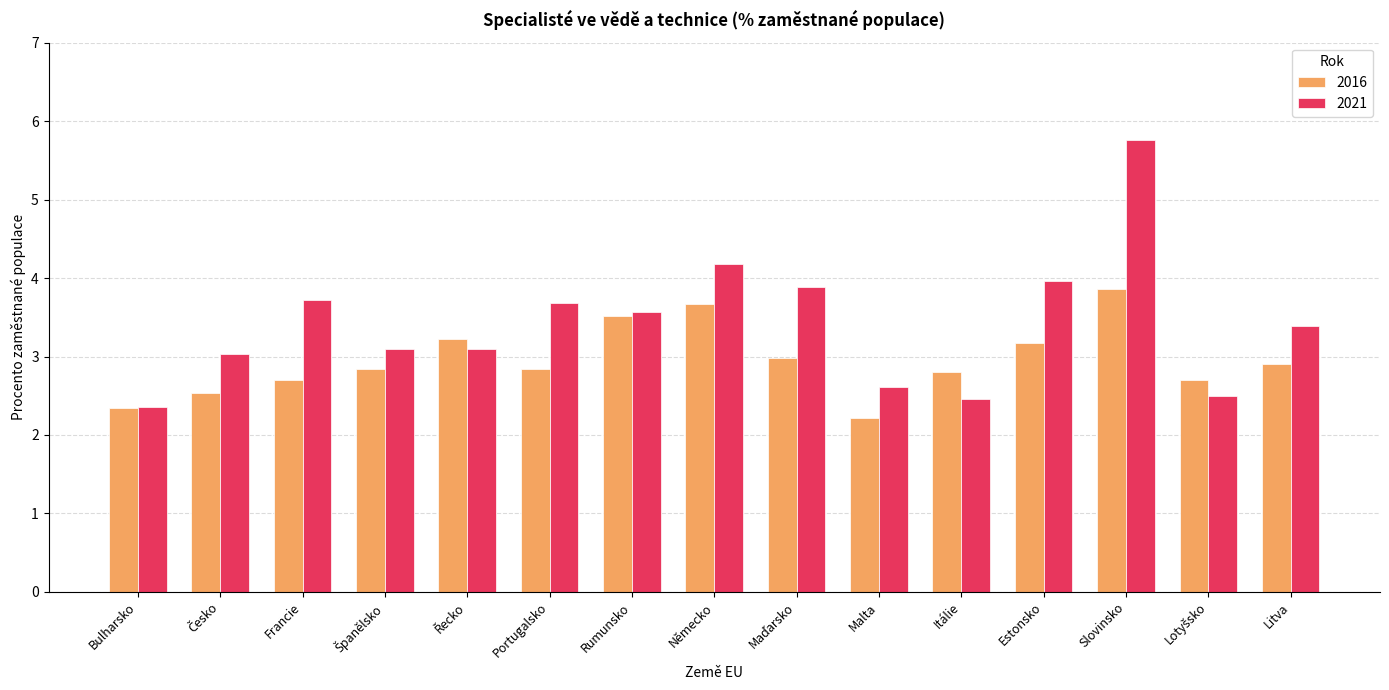

The value of 2021 at Rumunsko is 3.6. True or false?

True